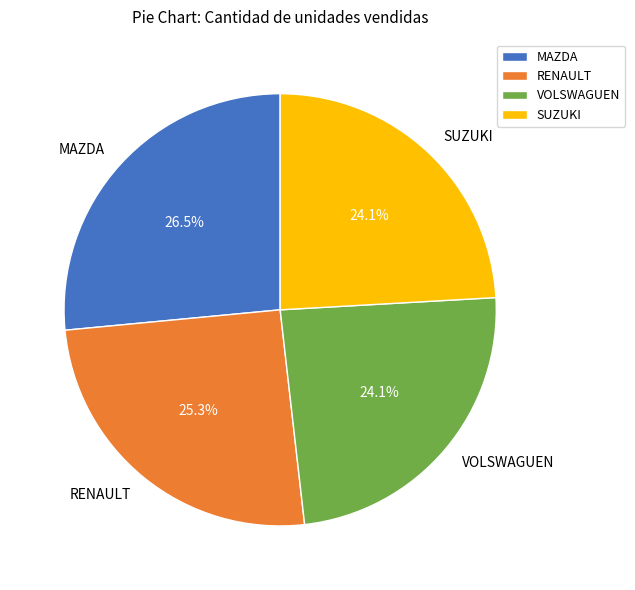

To the nearest percent, what is the combined percentage of RENAULT and VOLSWAGUEN?

49%